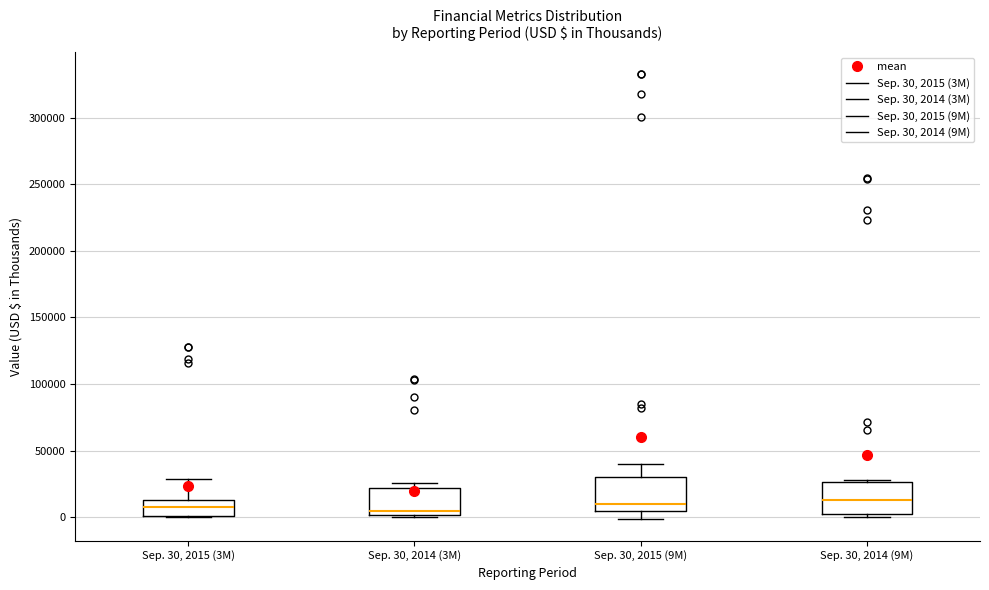

Reading left to right, read every box against the y-axis: the position of its median line, the range the box covers, and the ends of its whiskers. The values are not printed on the chart, so give them approximately, as read against the axis.

Sep. 30, 2015 (3M): median 10000, box 0 to 15000, whiskers 0 to 30000
Sep. 30, 2014 (3M): median 5000, box 0 to 20000, whiskers 0 to 25000
Sep. 30, 2015 (9M): median 10000, box 5000 to 30000, whiskers 0 to 40000
Sep. 30, 2014 (9M): median 15000, box 0 to 25000, whiskers 0 (just below the box's lower edge) to 30000